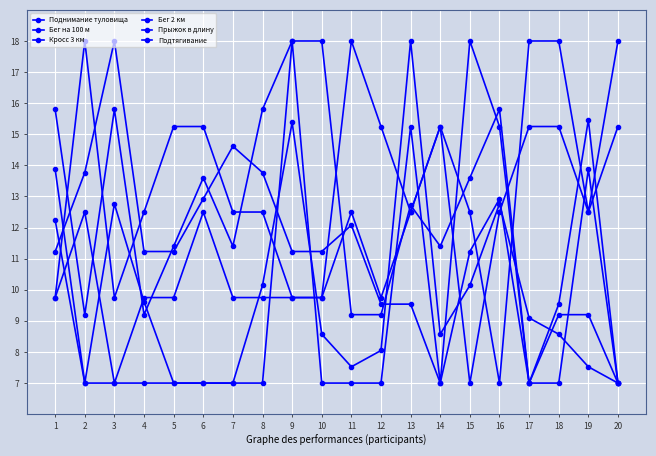

At which category does Бег на 100 м reach its first local peak?

2